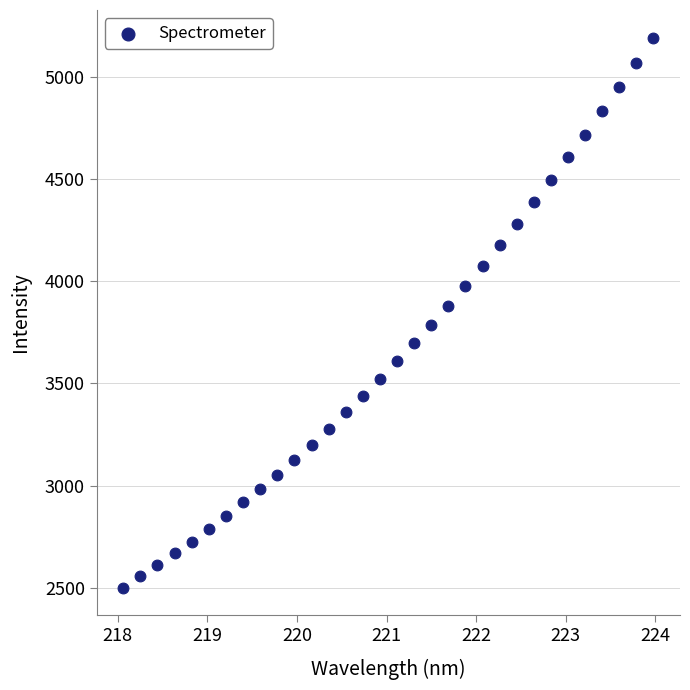

What is the range of Y values (max minus min)?

2690.1